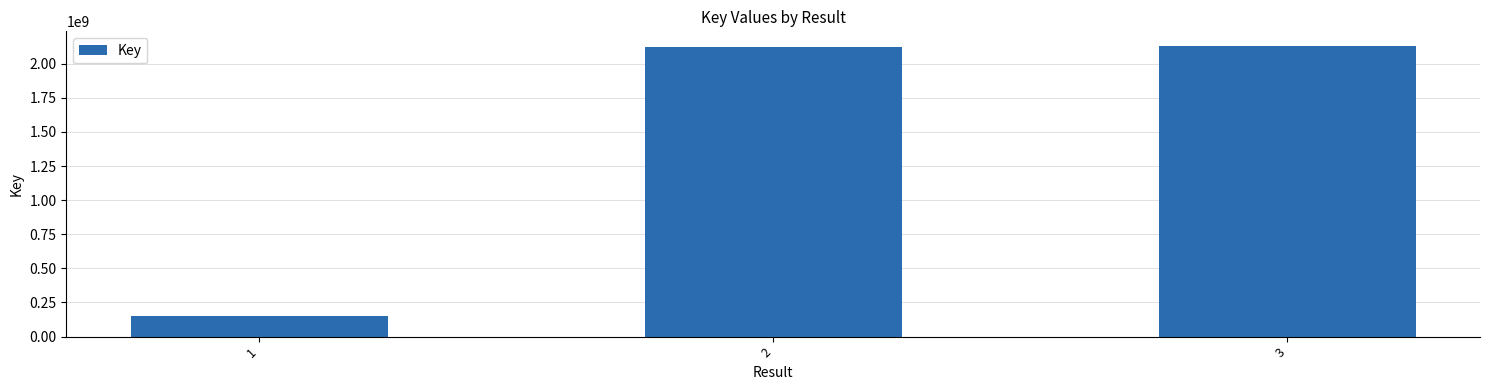

Where is the data nearest to the value 1142018845?

2